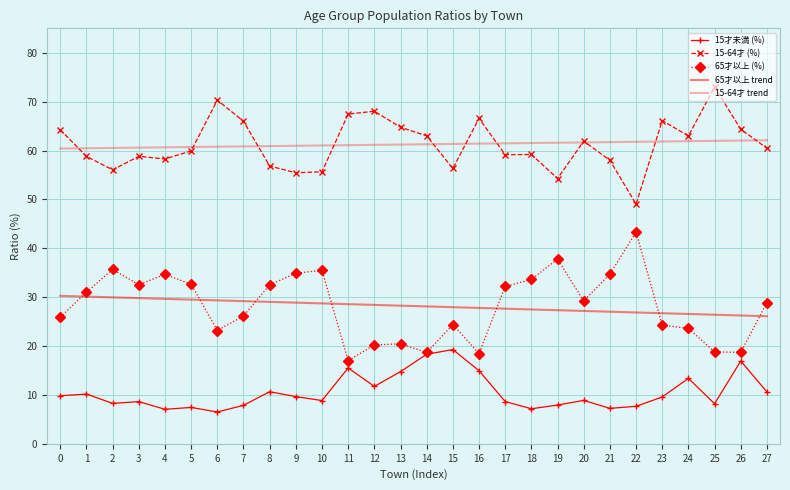

True or false: 65才以上 (%) has a value of 20.6 at 3.

False